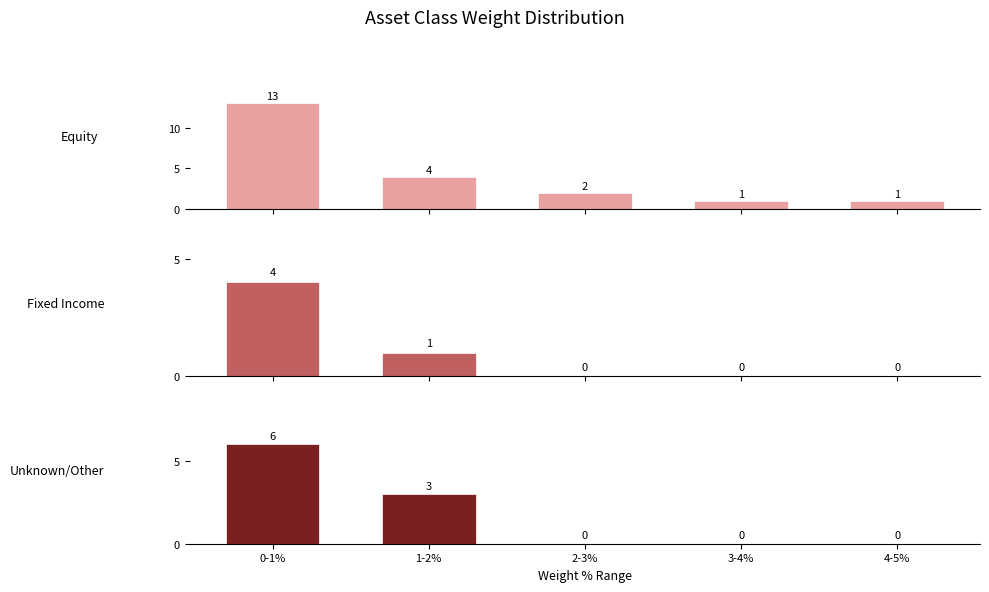

Is the value of Unknown/Other at 1-2% greater than the value of Fixed Income at 2-3%?

Yes